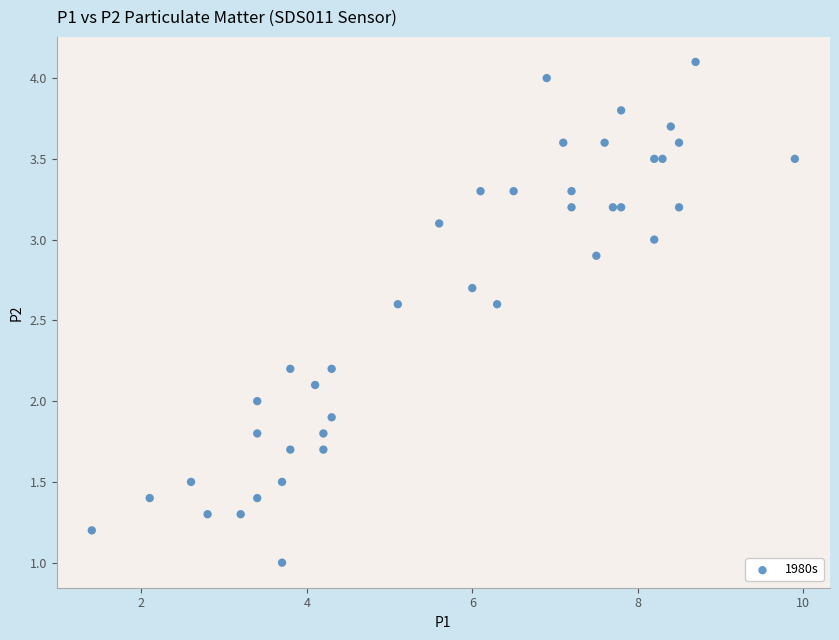

What is the range of X values (max minus min)?

8.5